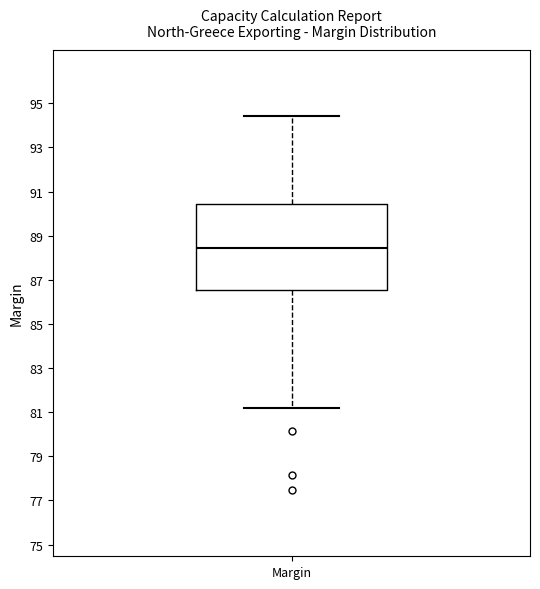

Read this box plot against the y-axis: the position of the median line, the range covered by the box, and the ends of both whiskers. The values are not printed on the chart, so give them approximately, as read against the axis.

median 88.4, box 86.6 to 90.4, whiskers 81.2 to 94.4